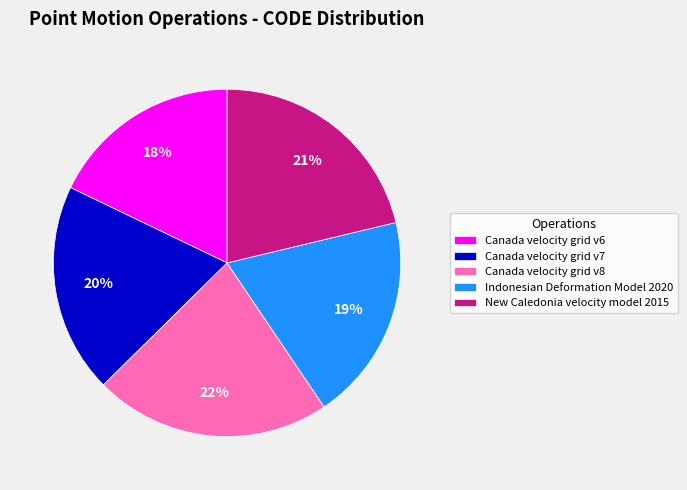

Between Canada velocity grid v6 and Canada velocity grid v7, which is larger?

Canada velocity grid v7